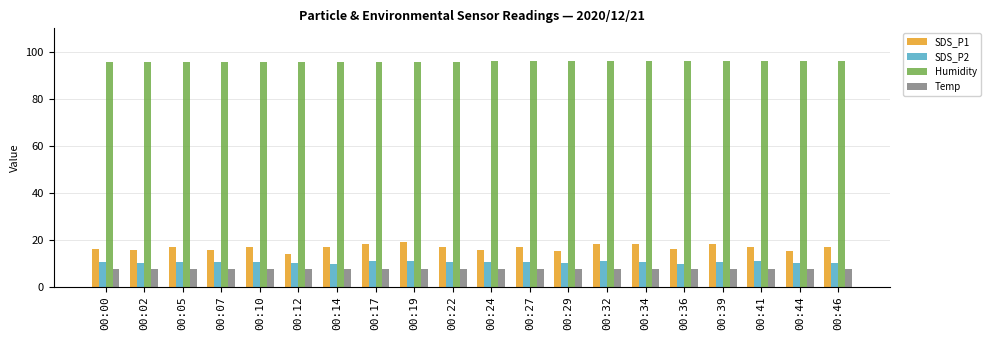

Which series has the largest total across all categories?

Humidity